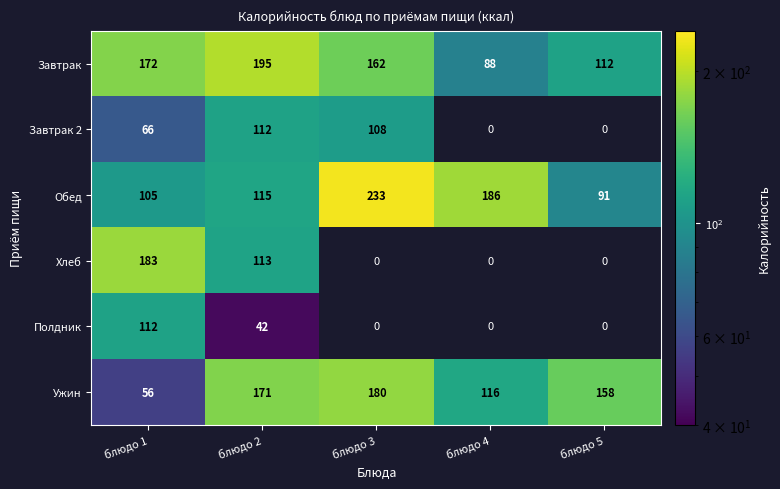

Which category has the lowest value across all series?

блюдо 2